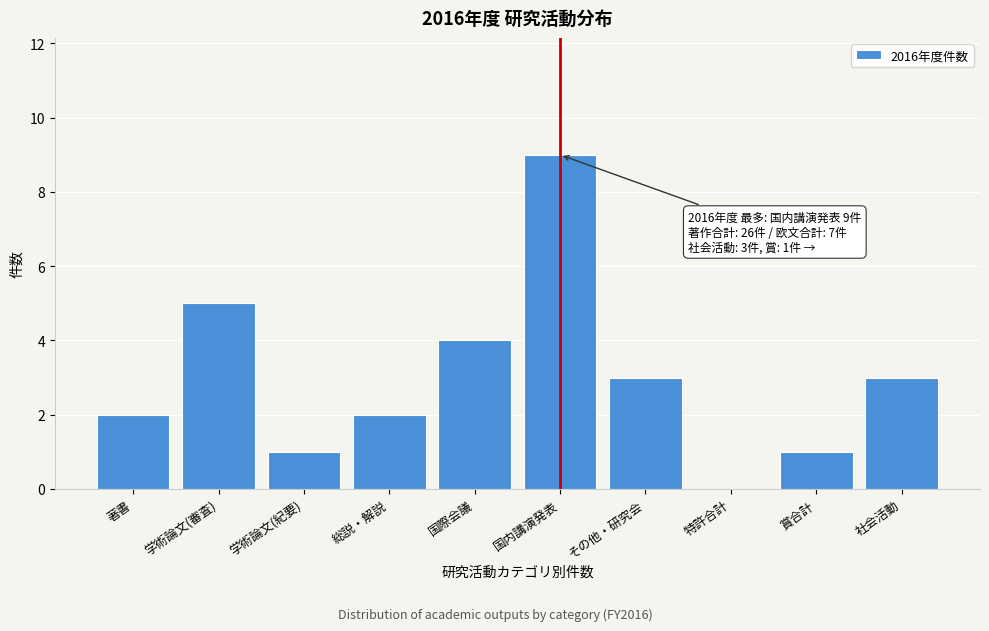

Reading left to right, transcribe all the data shown in this chart.

著書=2	学術論文(審査)=5	学術論文(紀要)=1	総説・解説=2	国際会議=4	国内講演発表=9	その他・研究会=3	特許合計=0	賞合計=1	社会活動=3